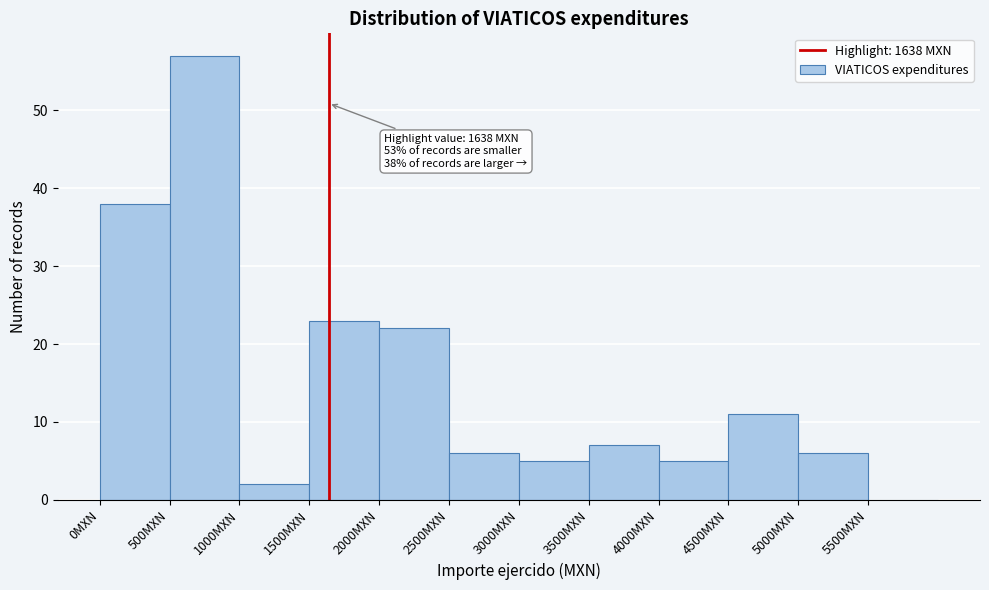

Over which range of the x-axis is the bar tallest?

500 to 1000